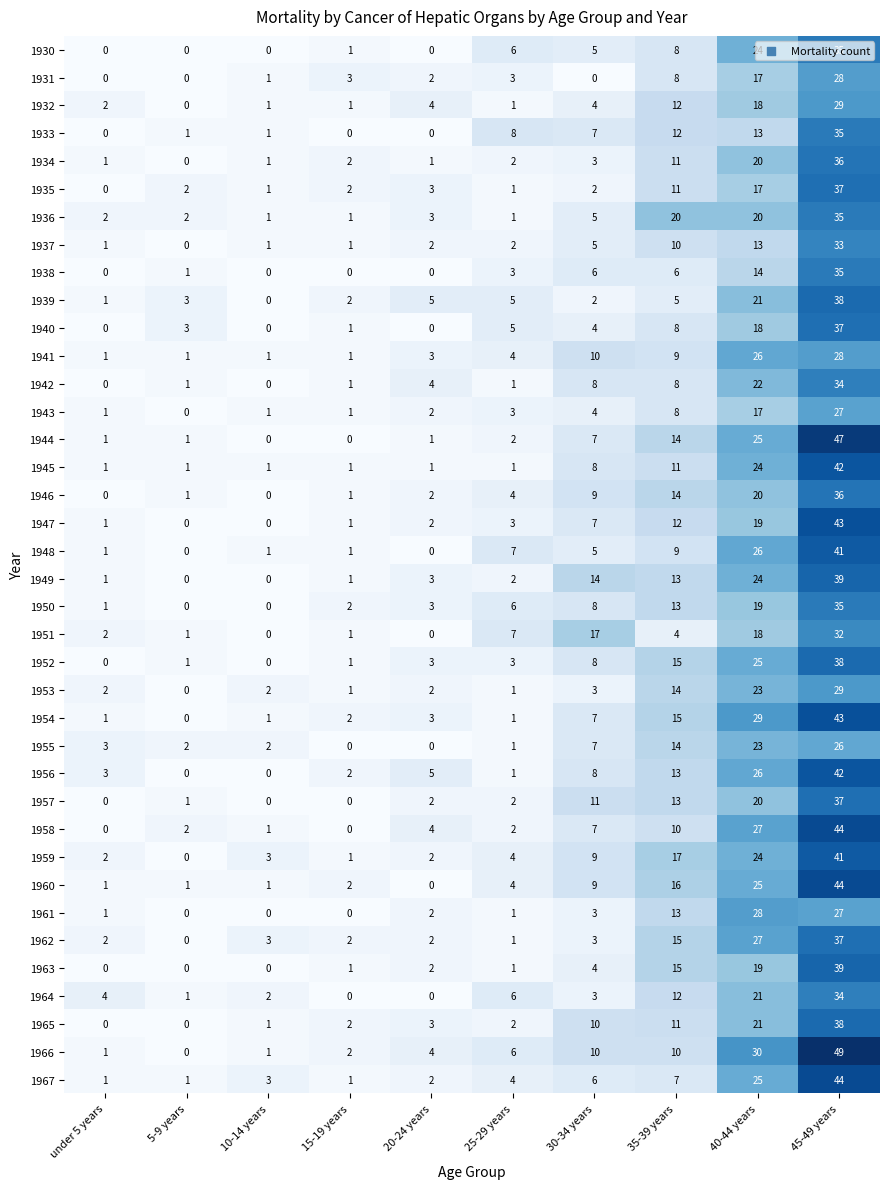

Which series has the largest total across all categories?

1966